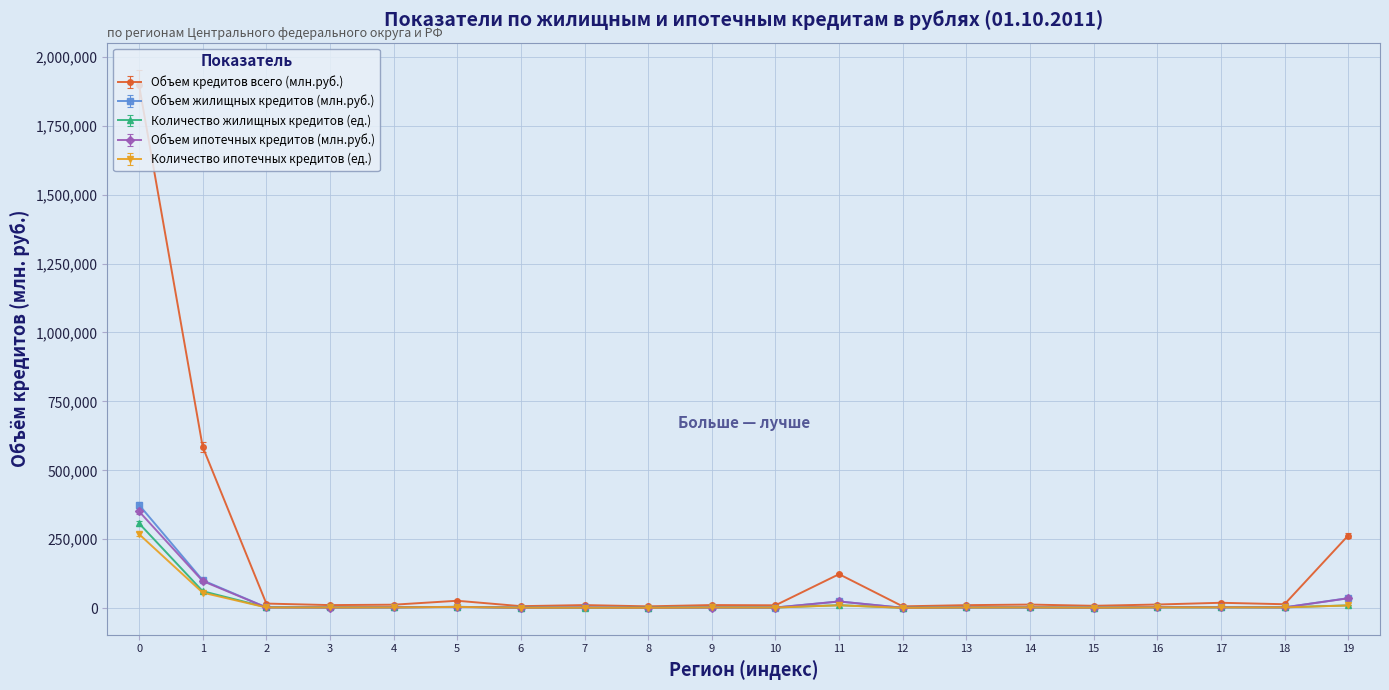

True or false: Объем жилищных кредитов (млн.руб.) has more than 1 interior local peaks.

True